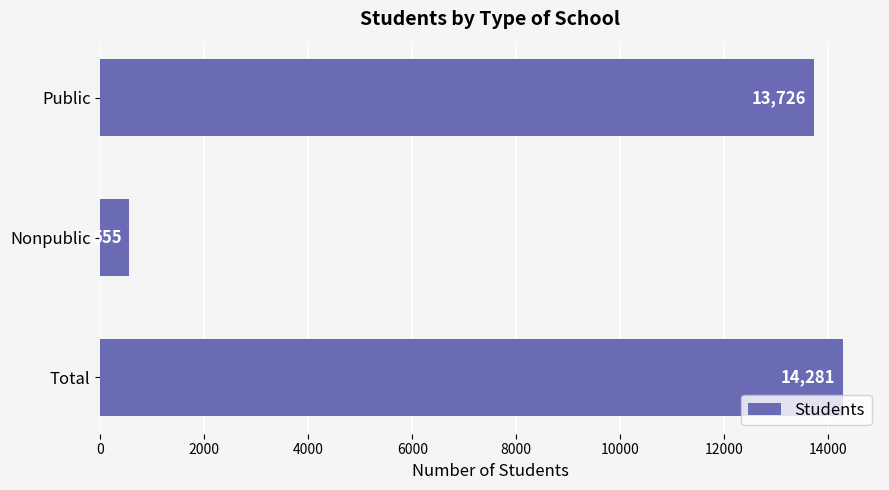

How many data points are less than 13726?

1